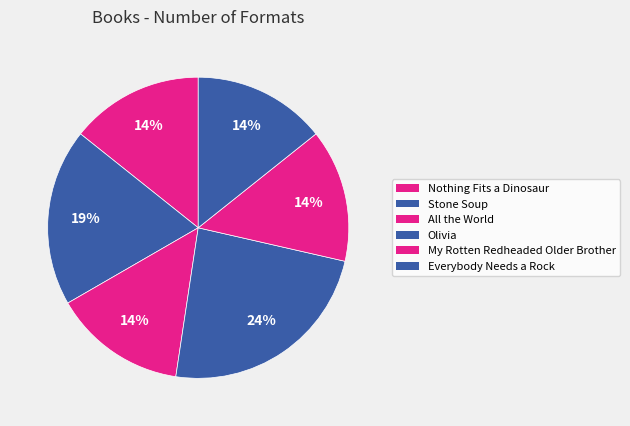

Count the number of slices in the pie.

6